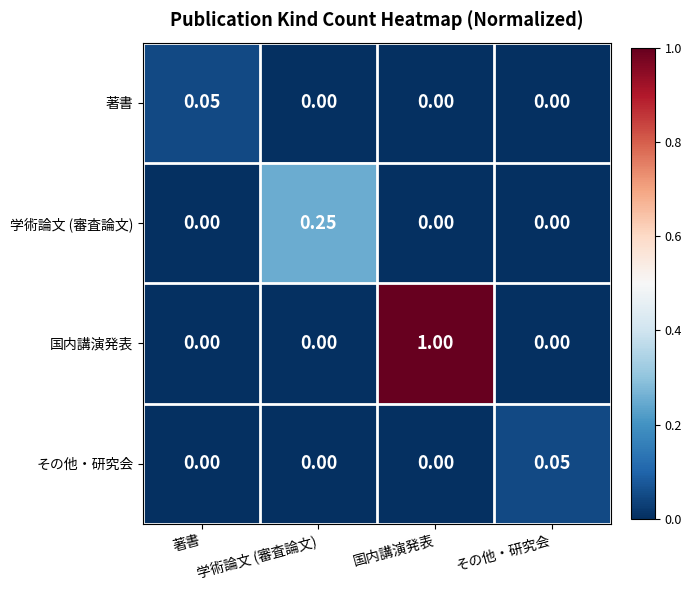

Which series has the largest total across all categories?

国内講演発表